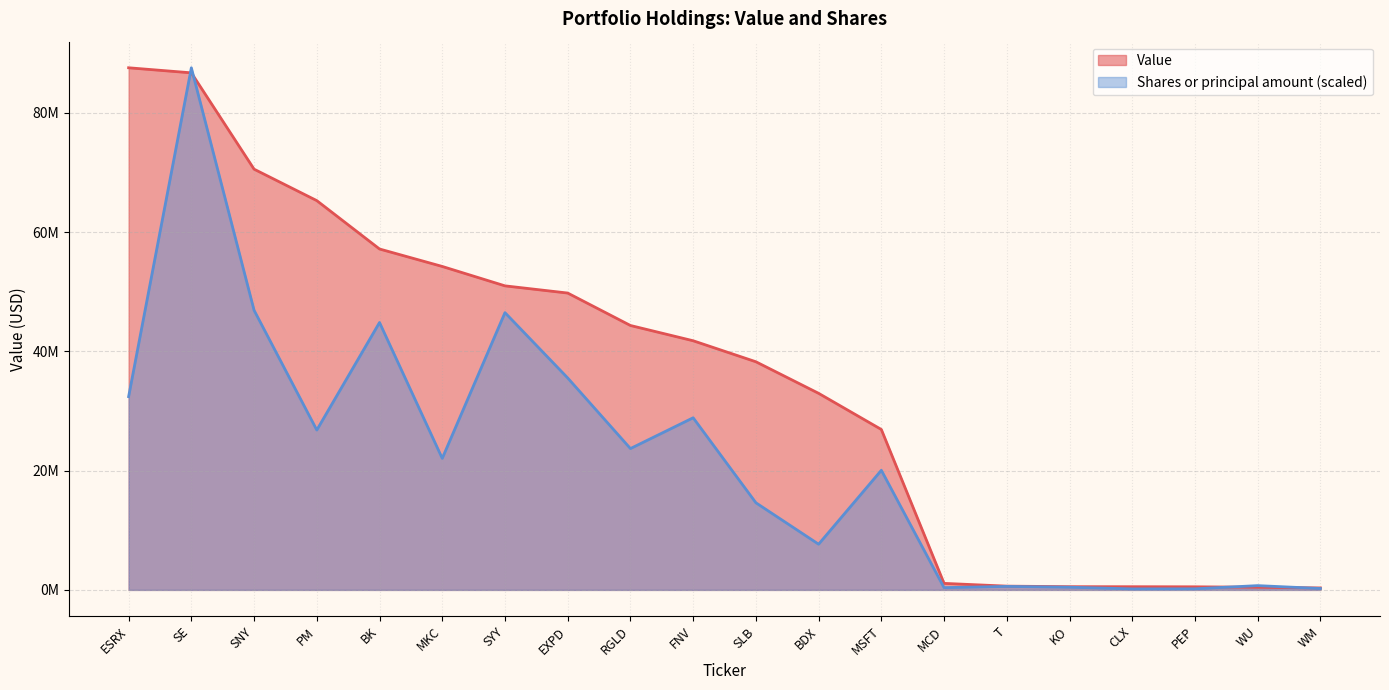

True or false: Value and Shares or principal amount cross at least once.

True